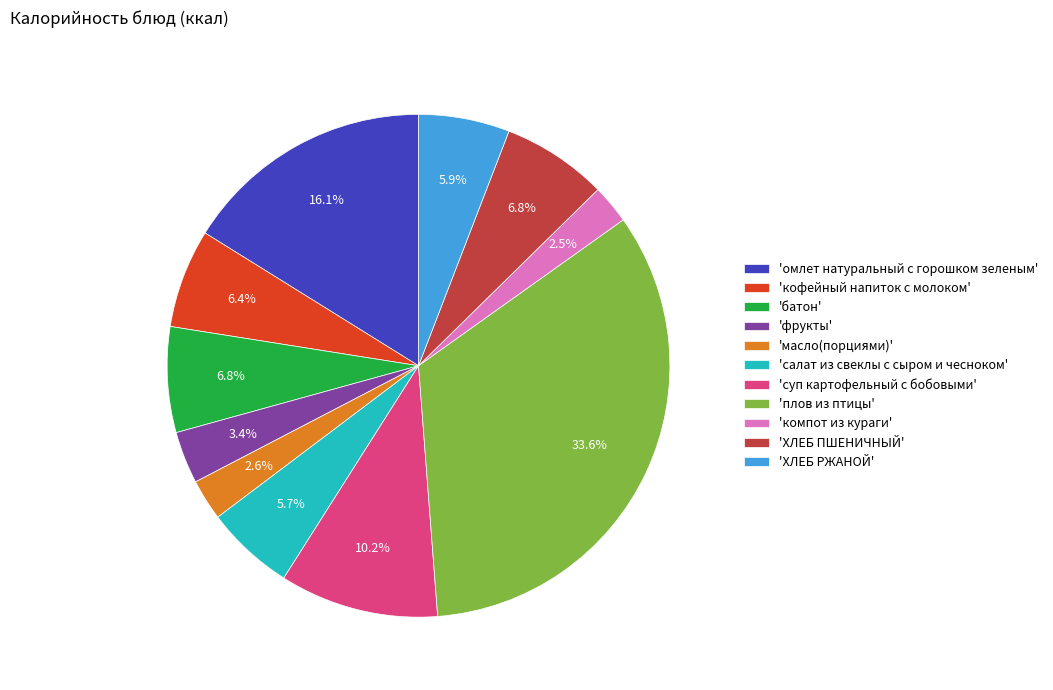

Which category has the biggest portion of the pie?

'плов из птицы'